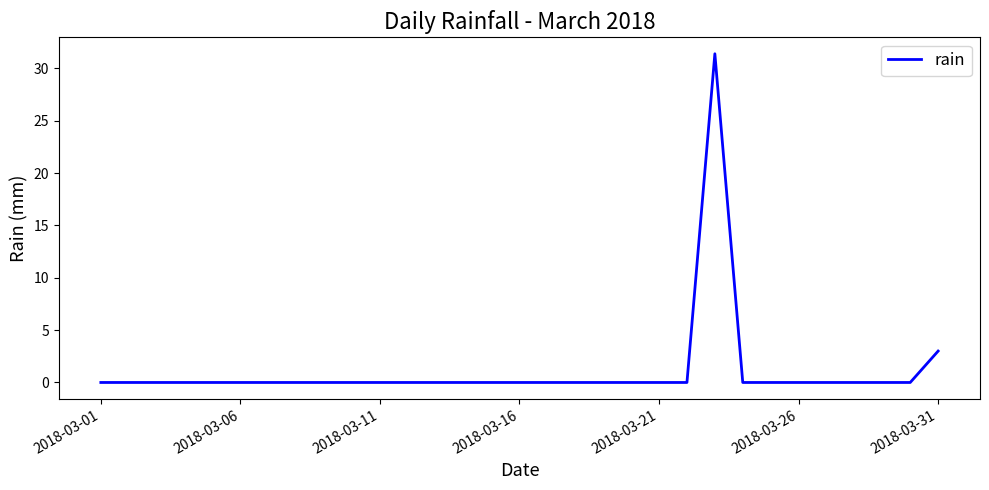

What is the greatest value displayed?

31.4